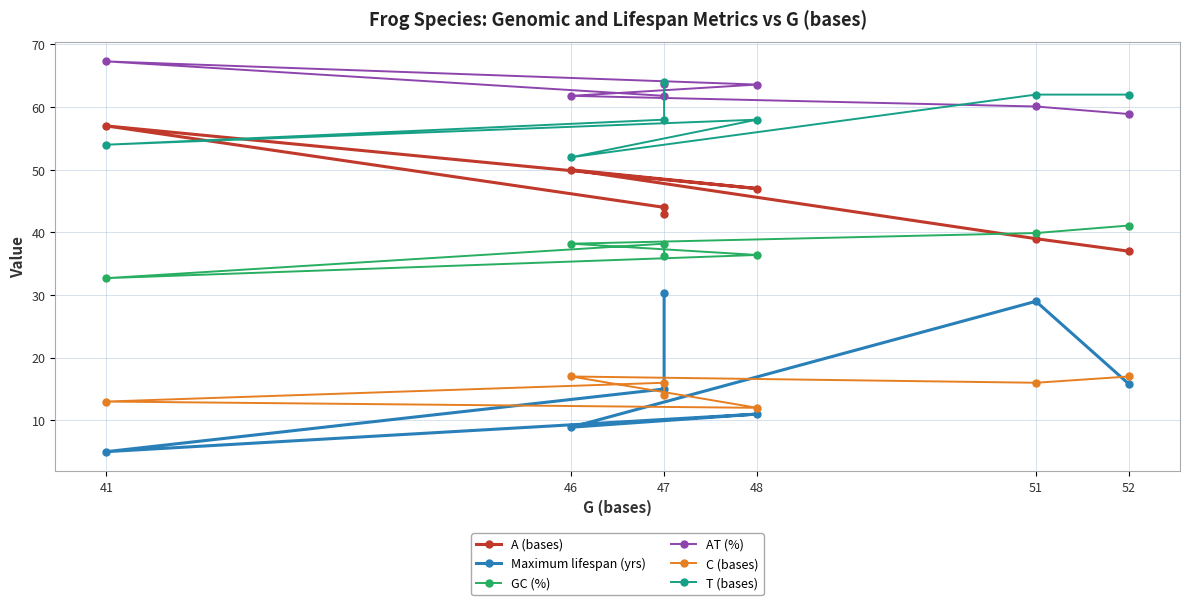

How many interior local peaks does the Maximum lifespan (yrs) series have?

2